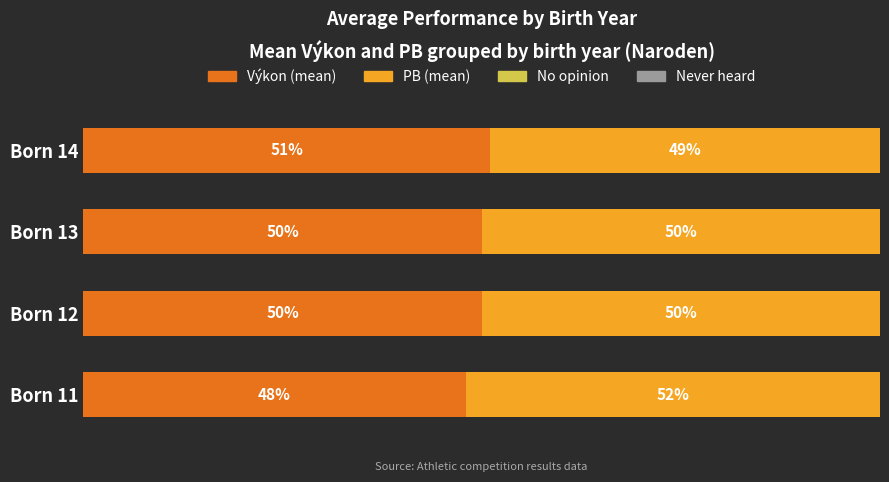

Where is Výkon (mean) nearest to the value 49?

Born 11